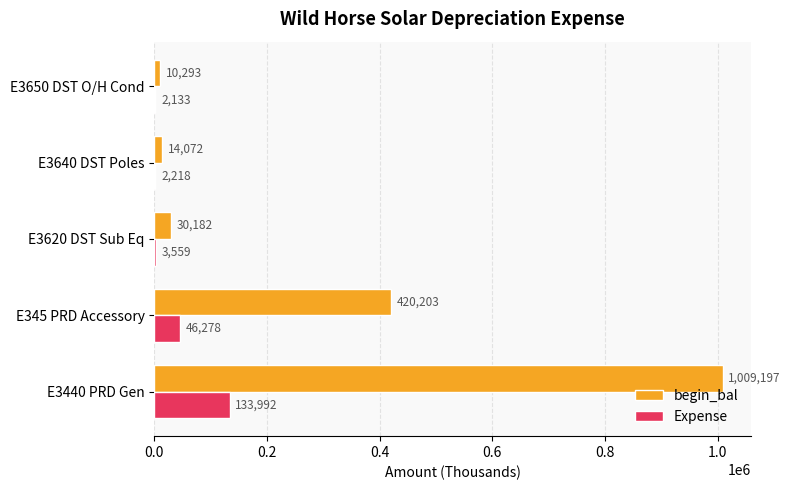

What is the highest value of the Expense series?

133992.5